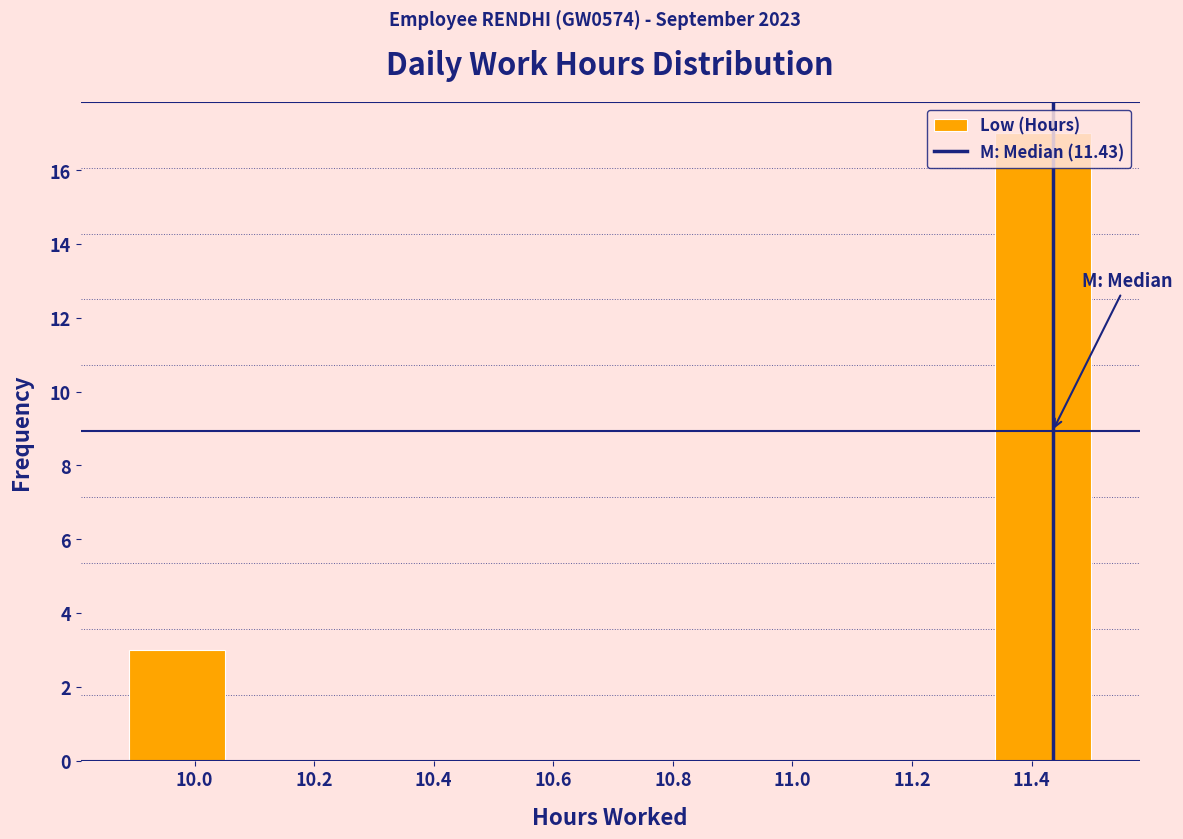

Reading left to right, list every bar in this chart as the range it spans on the x-axis followed by its height. Neither the bar edges nor the heights are printed on the chart, so give them approximately, as read against the axes.

9.90 to 10.06: 3
10.06 to 10.22: 0
10.22 to 10.38: 0
10.38 to 10.54: 0
10.54 to 10.70: 0
10.70 to 10.86: 0
10.86 to 11.02: 0
11.02 to 11.18: 0
11.18 to 11.34: 0
11.34 to 11.50: 17